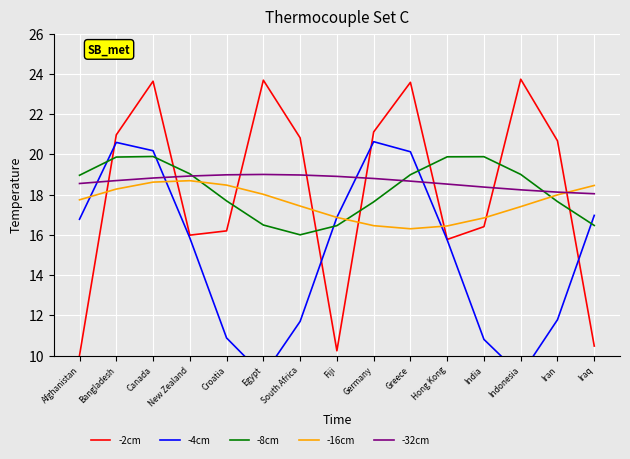

Reading right to left, list all the values displayed in this chart.

-2cm: 10.5	20.7	23.7	16.4	15.8	23.6	21.1	10.2	20.8	23.7	16.2	16.0	23.6	21.0	10.0
-4cm: 17.0	11.8	9.0	10.8	15.7	20.1	20.6	16.9	11.7	9.0	10.9	15.8	20.2	20.6	16.8
-8cm: 16.5	17.7	19.0	19.9	19.9	19.0	17.6	16.5	16.0	16.5	17.7	19.0	19.9	19.9	19.0
-16cm: 18.5	18.0	17.4	16.8	16.4	16.3	16.5	16.9	17.4	18.0	18.5	18.7	18.6	18.3	17.7
-32cm: 18.0	18.1	18.2	18.4	18.5	18.7	18.8	18.9	19.0	19.0	19.0	18.9	18.8	18.7	18.5